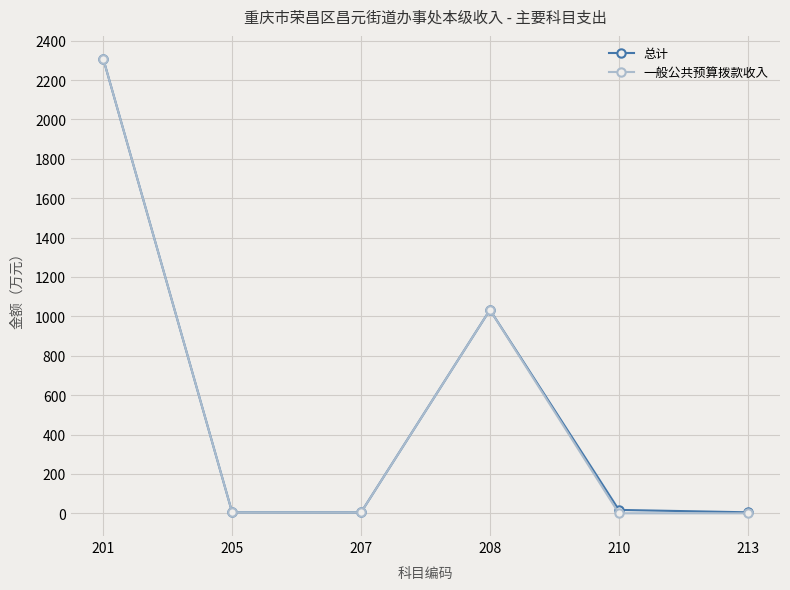

The 一般公共预算拨款收入 series shows 4.4 at 207. True or false?

True